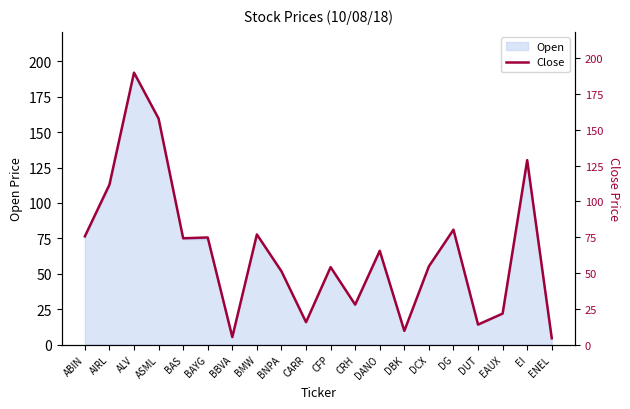

How many data points are less than 65?

10